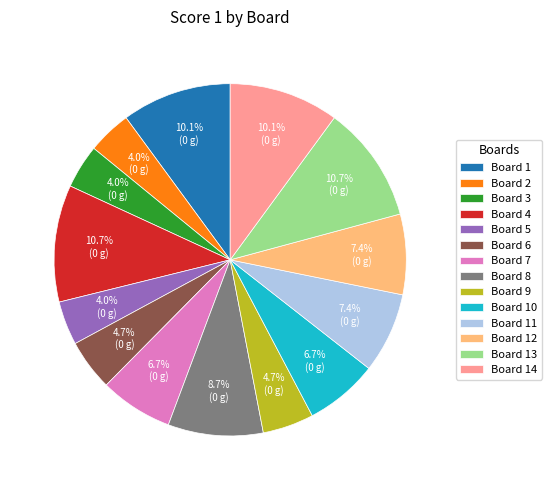

Combined, do Board 11 and Board 8 account for over 50%?

No